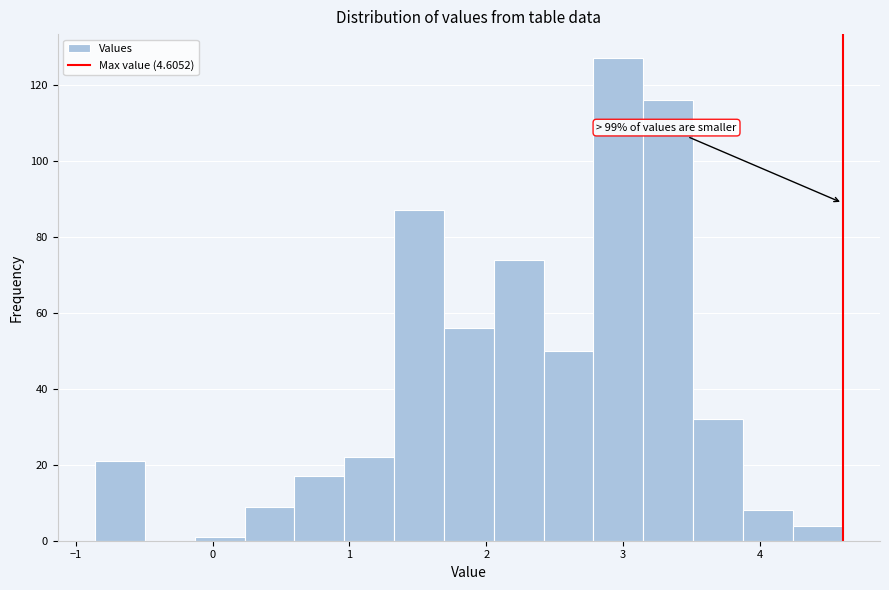

Read against the x-axis, roughly where is the centre of the tallest bar?

3.0